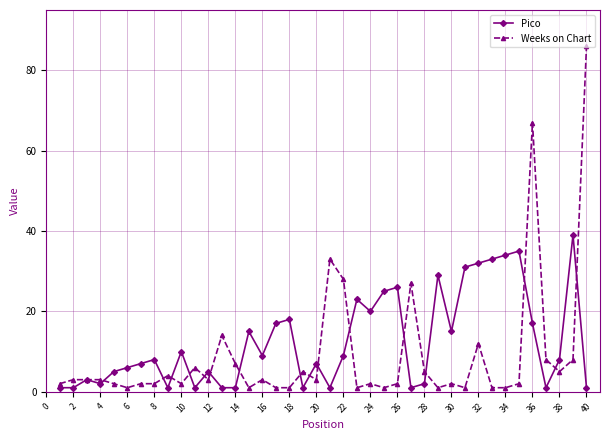

What is the highest value of the Weeks on Chart series?

86